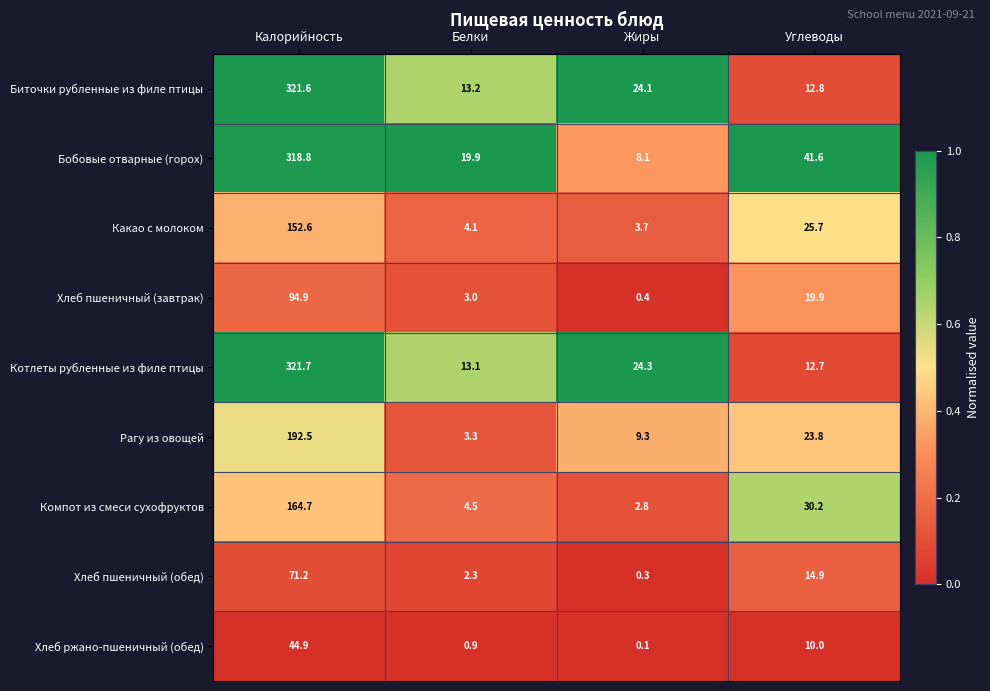

Between Калорийность and Жиры, which series saw the biggest shift?

Бобовые отварные (горох)